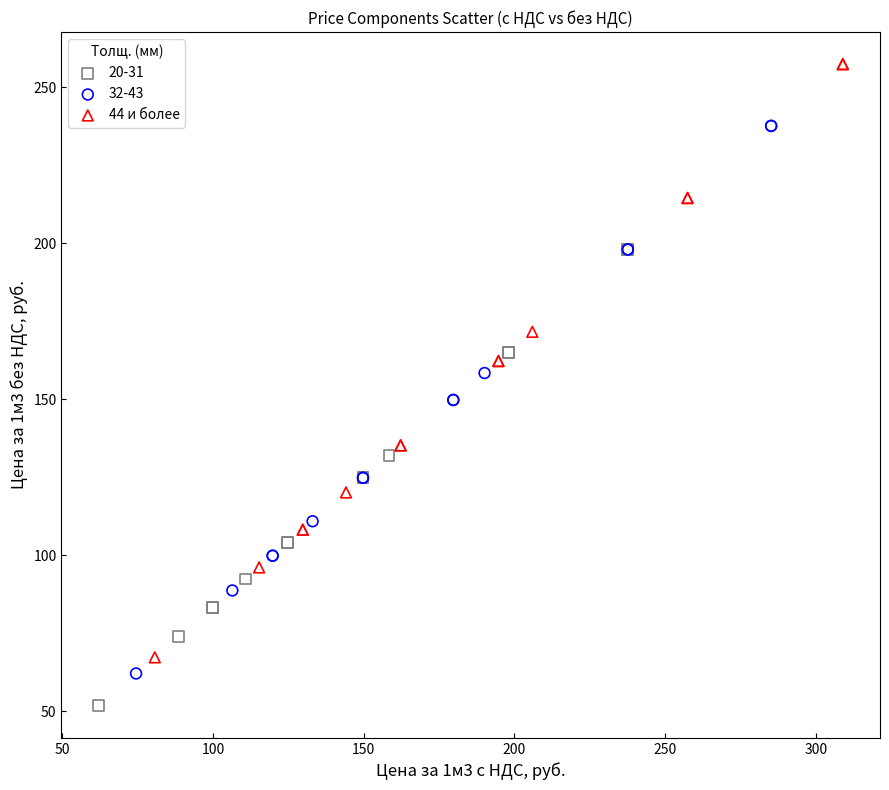

Which series has the largest Y range (max minus min)?

44 и более